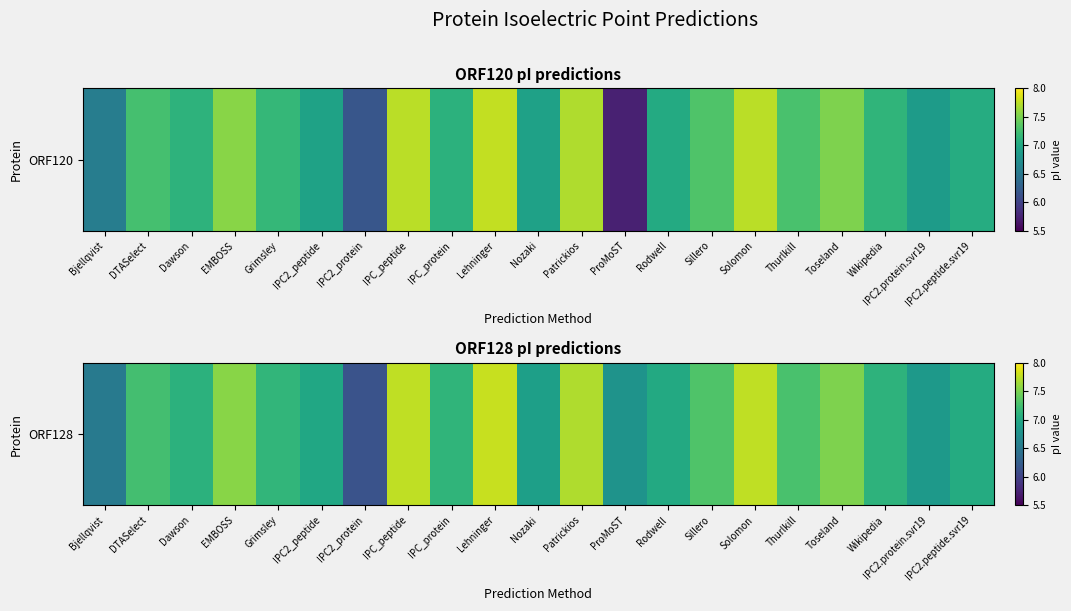

List the labels in order of value, smallest first.

IPC2_protein, Bjellqvist, ProMoST, IPC2.protein.svr19, Nozaki, IPC2_peptide, Rodwell, IPC2.peptide.svr19, Dawson, Wikipedia, IPC_protein, Grimsley, DTASelect, Thurlkill, Sillero, Toseland, EMBOSS, Patrickios, IPC_peptide, Solomon, Lehninger